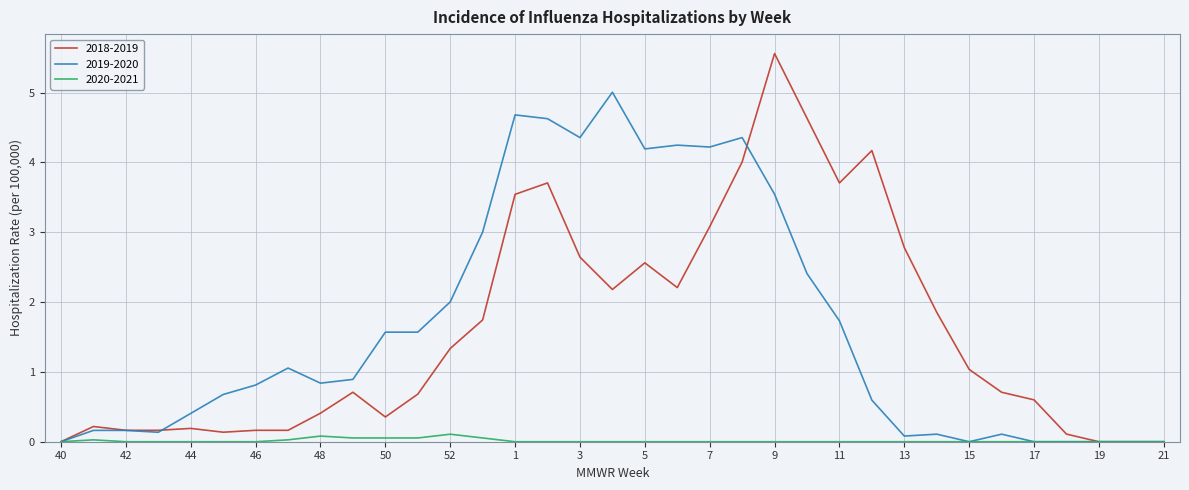

What is the greatest value displayed?

5.6